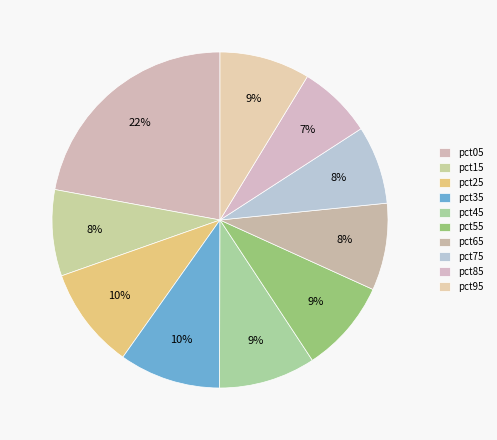

What is the ratio of the value at pct45 to the value at pct95?

1.1